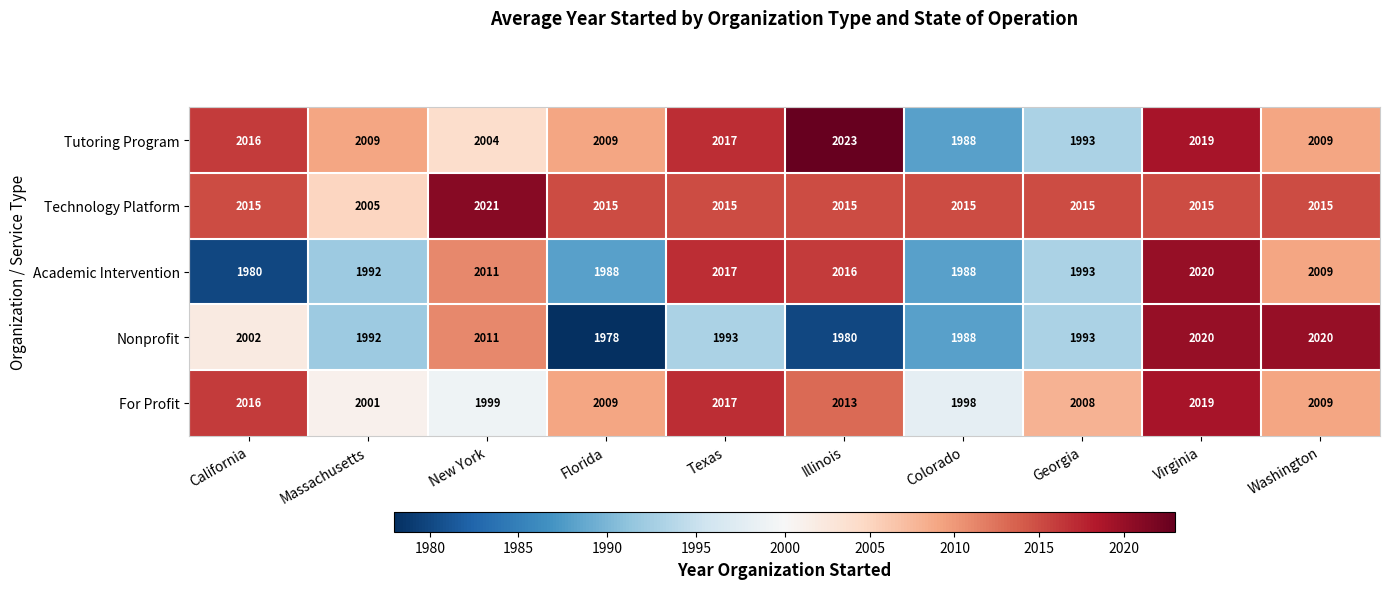

What is the sum of all Tutoring Program values?

20087